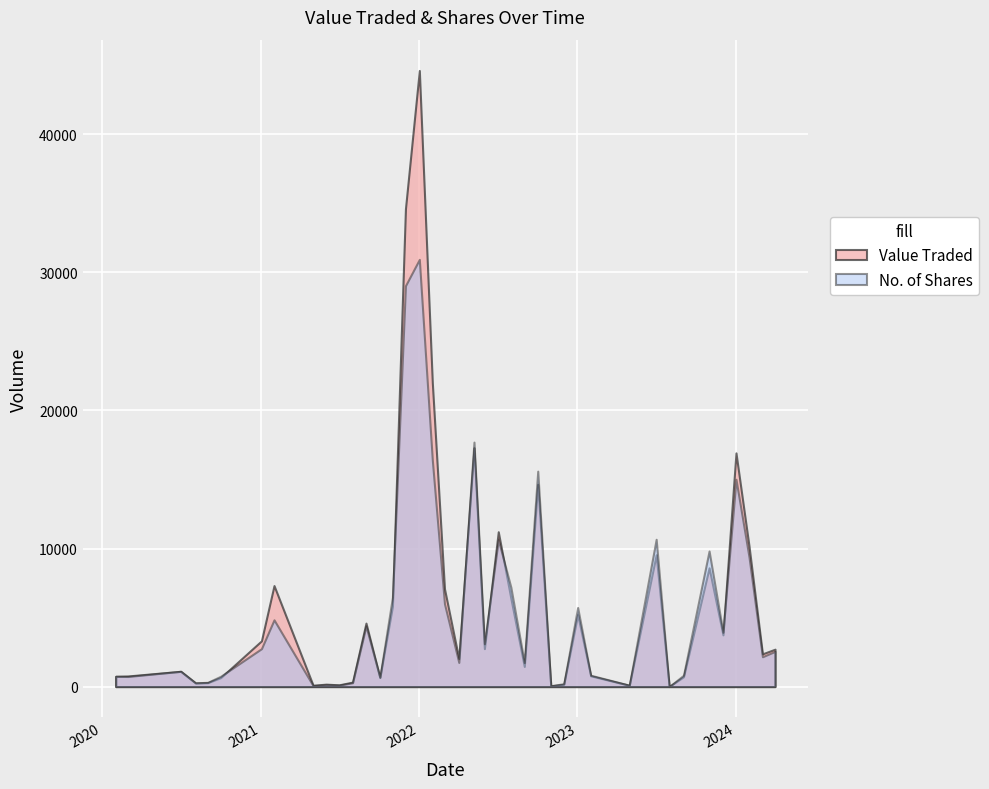

Rank the series by their average value, from highest to lowest.

Value Traded, No. of Shares